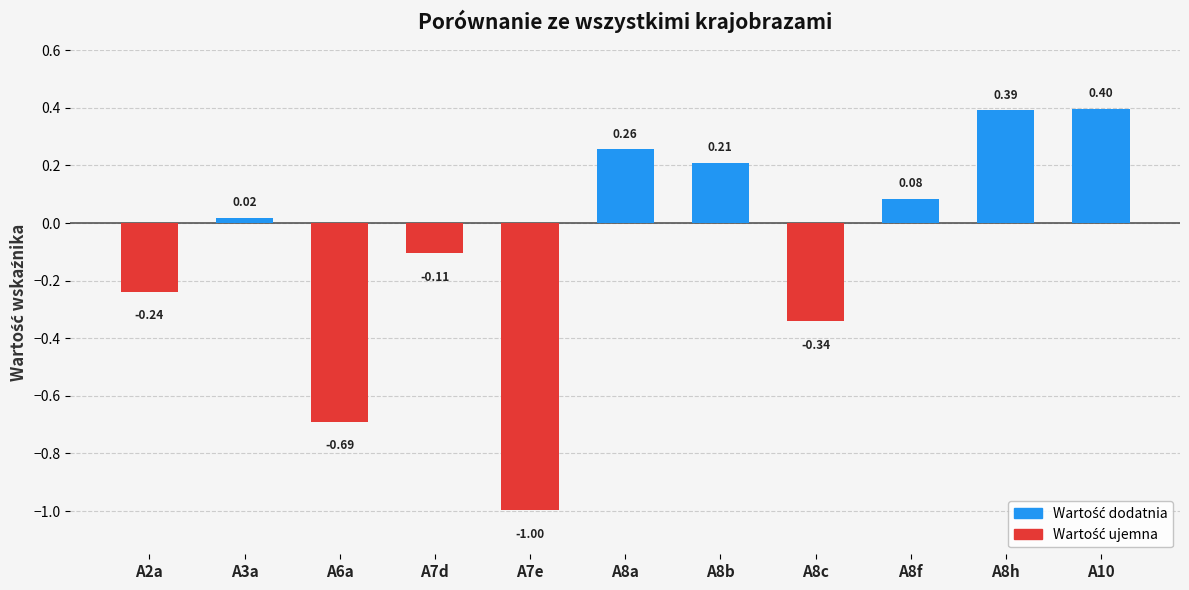

The value at A8a is 0.4. True or false?

False